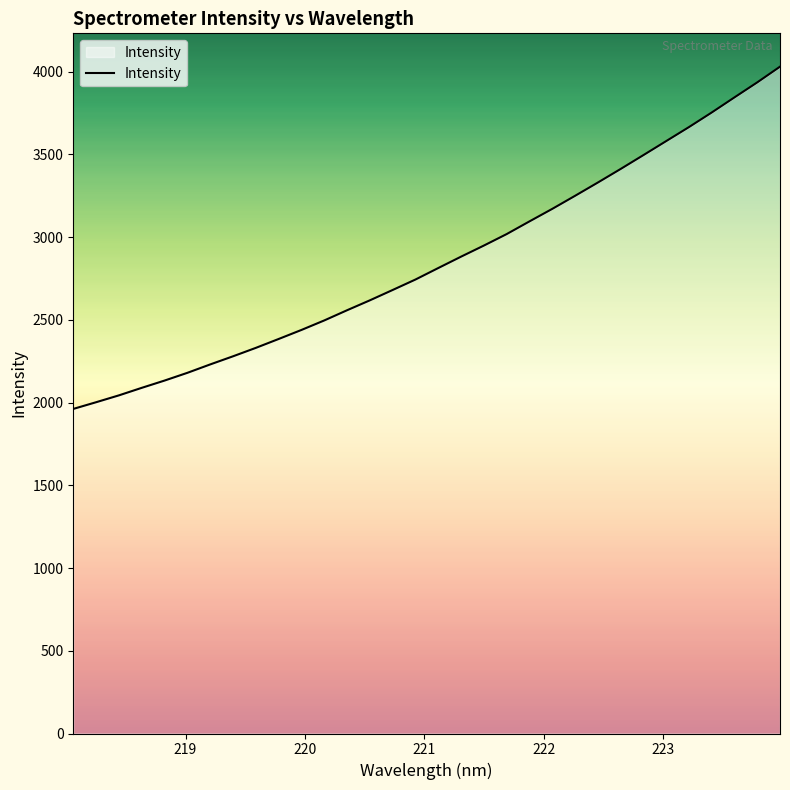

What is the greatest value displayed?

4029.6